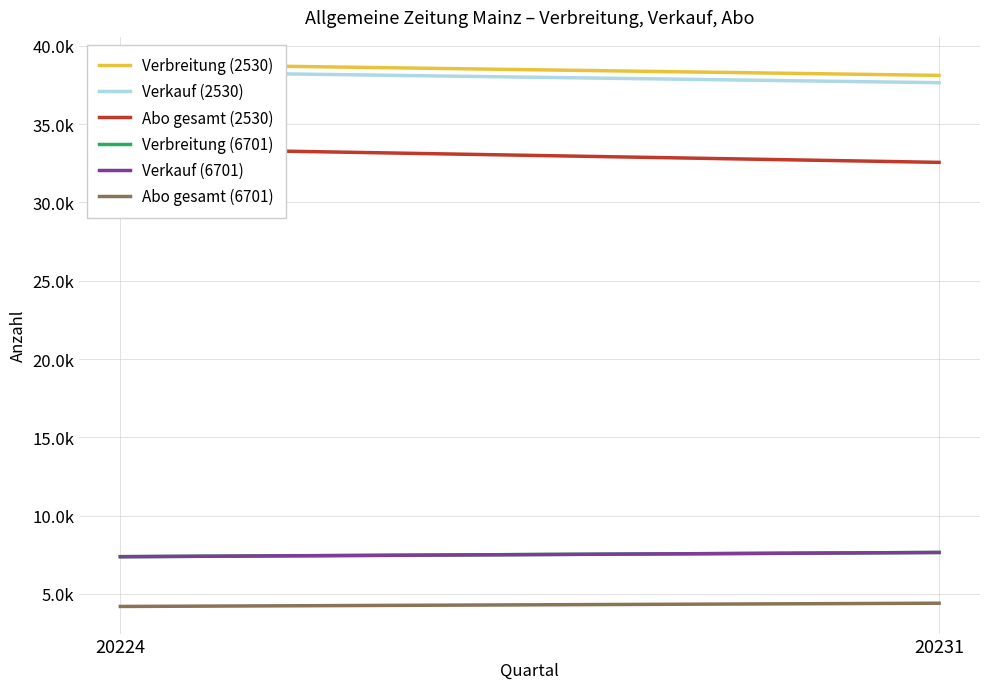

Reading left to right, extract all data points from this chart.

Verbreitung (2530): 38841	38114
Verkauf (2530): 38352	37647
Abo gesamt (2530): 33454	32560
Verbreitung (6701): 7376	7646
Verkauf (6701): 7376	7646
Abo gesamt (6701): 4197	4405